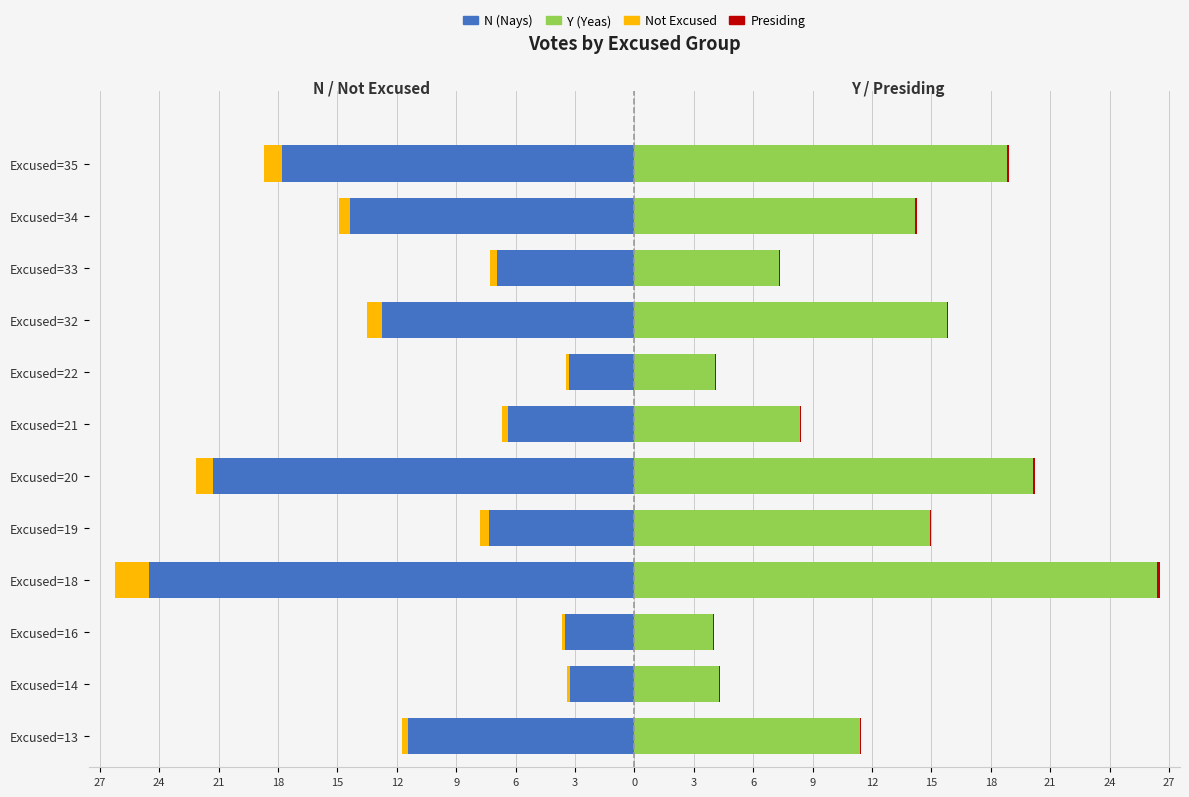

Reading left to right, what are all the values shown in this chart?

N (Nays): -11.4	-3.2	-3.5	-24.5	-7.3	-21.3	-6.4	-3.3	-12.7	-6.9	-14.3	-17.8
Not Excused: -11.7	-3.4	-3.7	-26.2	-7.8	-22.1	-6.7	-3.4	-13.5	-7.3	-14.9	-18.7
Y (Yeas): 11.4	4.3	4.0	26.4	14.9	20.2	8.4	4.1	15.8	7.3	14.2	18.8
Presiding: 0.1	0.0	0.0	0.1	0.1	0.1	0.0	0.0	0.1	0.0	0.1	0.1